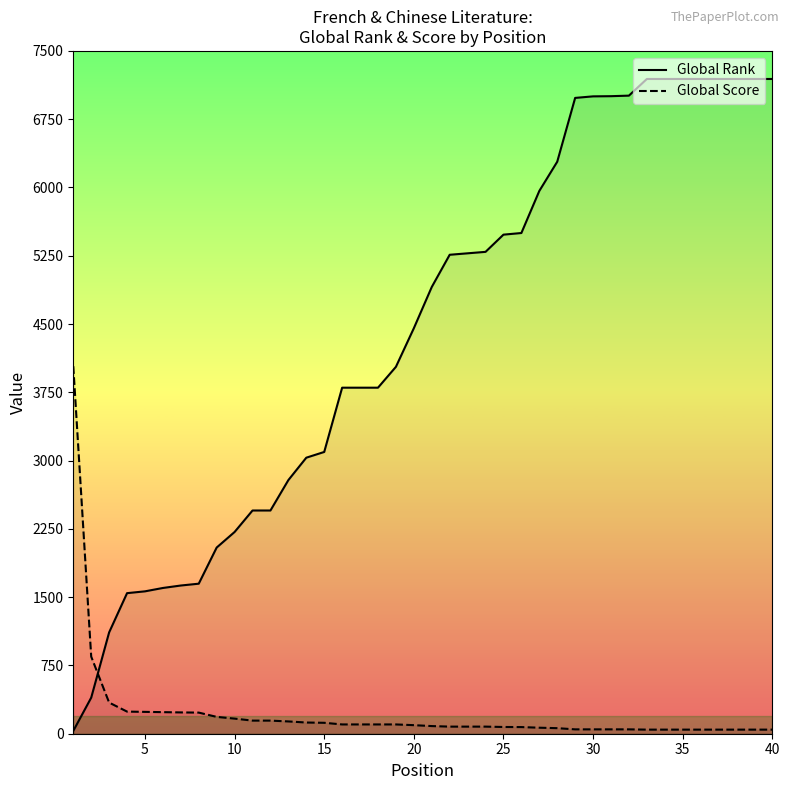

Rank the series by their average value, from lowest to highest.

Global Score, Global Rank